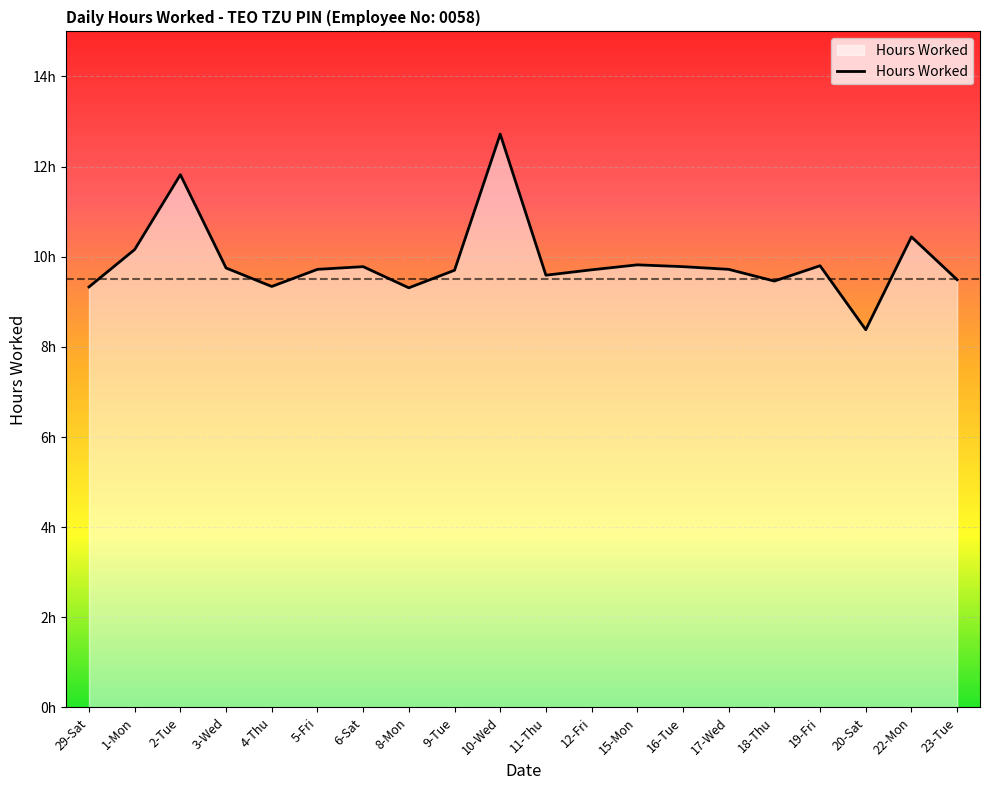

What is the minimum value shown in the chart?

8.4